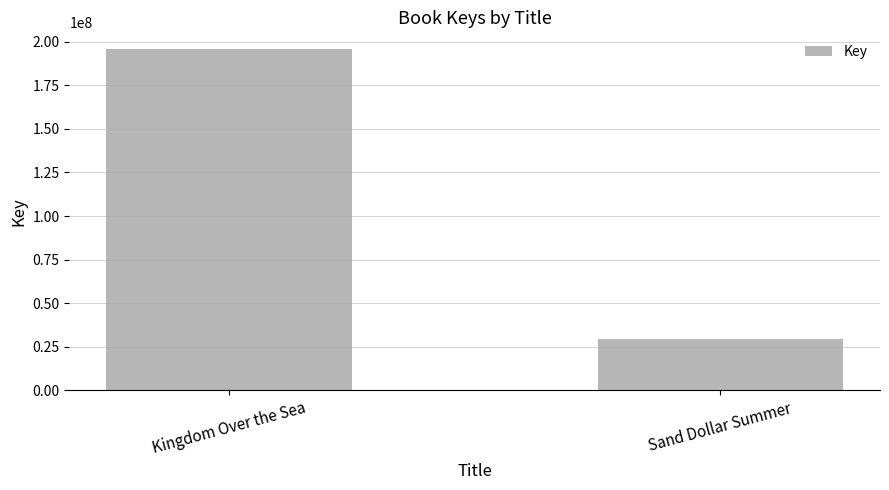

Reading right to left, what are all the values shown in this chart?

Sand Dollar Summer=29492217	Kingdom Over the Sea=195540407